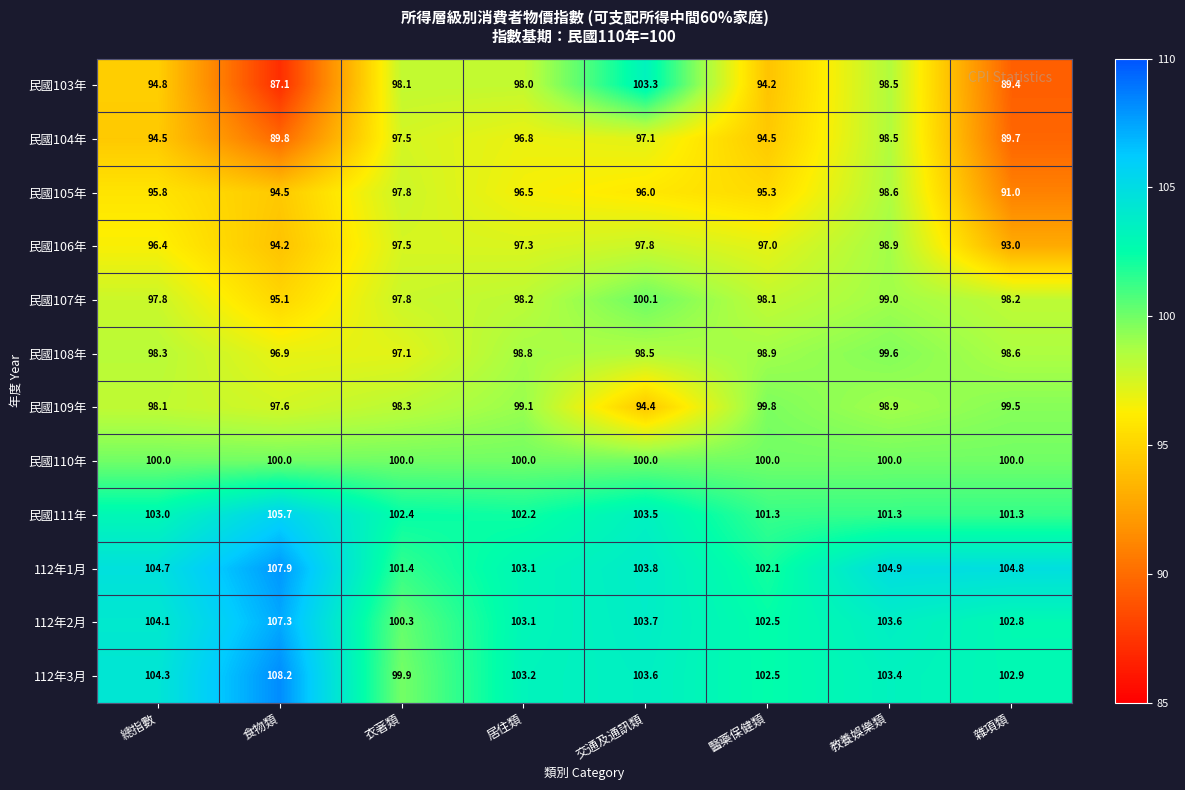

The value of 民國104年 at 交通及通訊類 is 130.0. True or false?

False